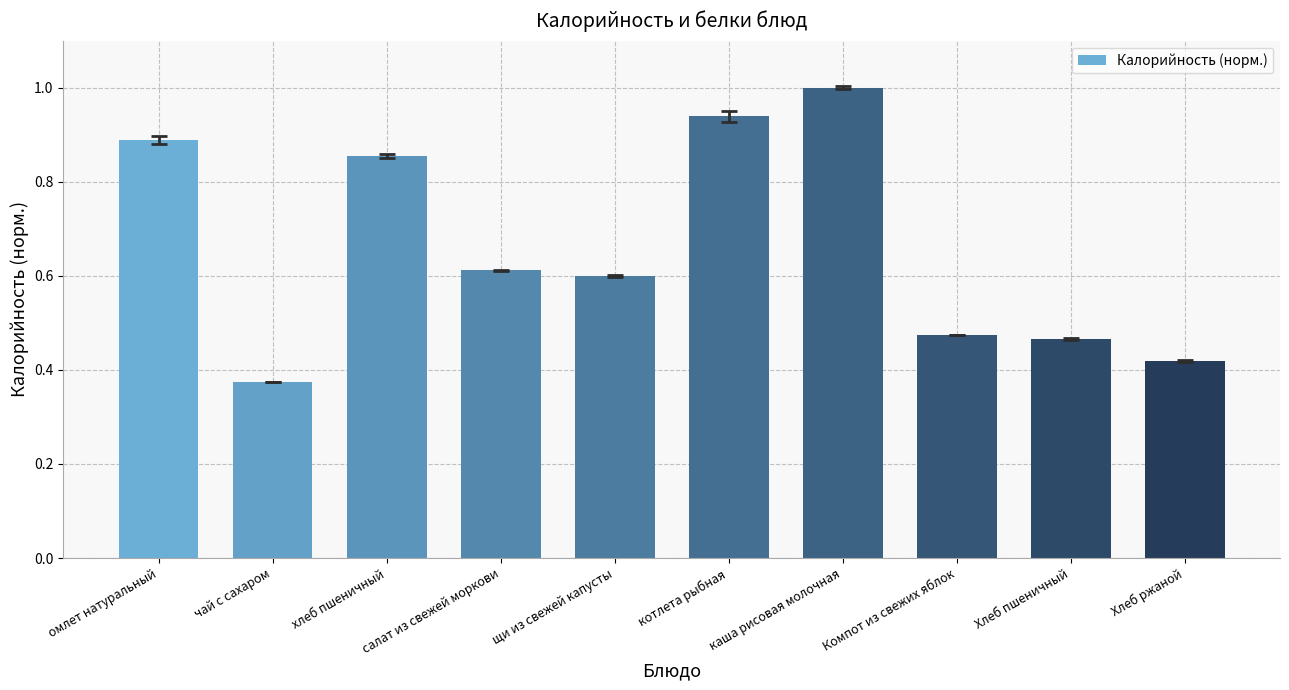

What is the sum of the values at каша рисовая молочная and Компот из свежих яблок?

1.5